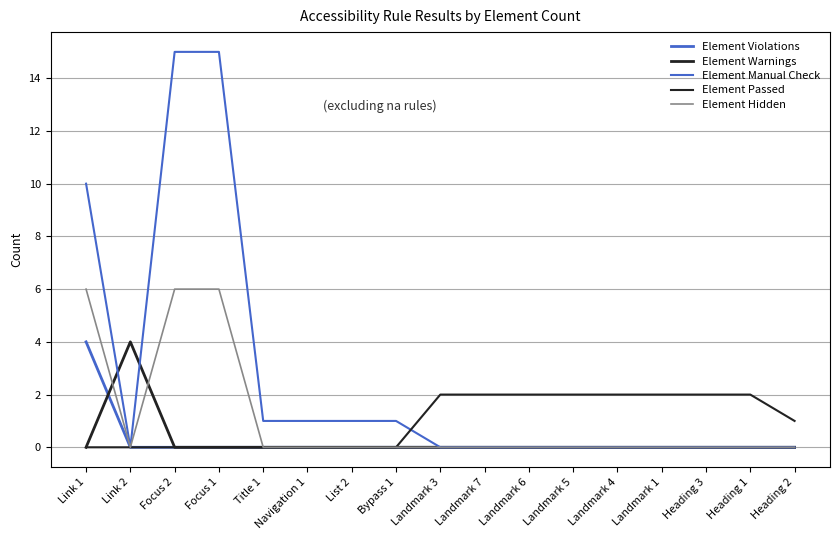

Which series has the largest range (max minus min)?

Element Manual Check